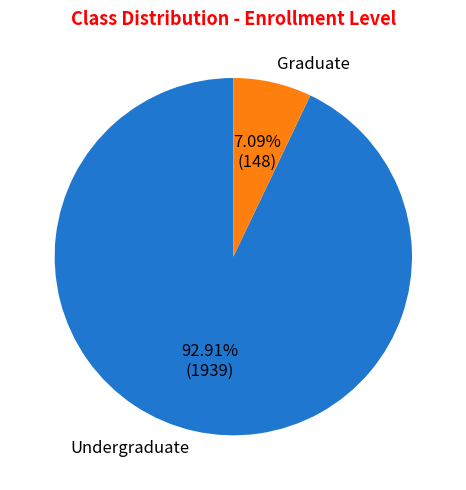

What percentage is the Undergraduate slice, to the nearest percent?

93%